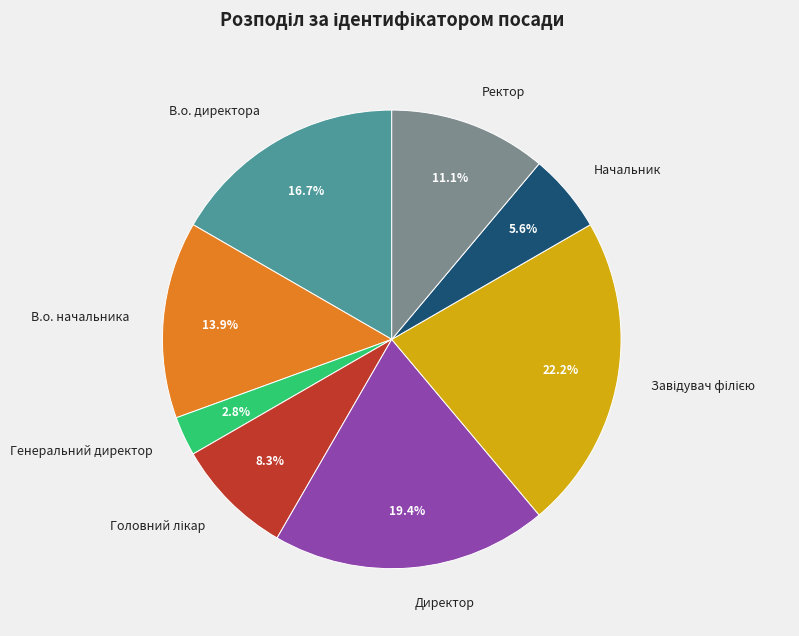

Which has a higher value, Генеральний директор or В.о. начальника?

В.о. начальника